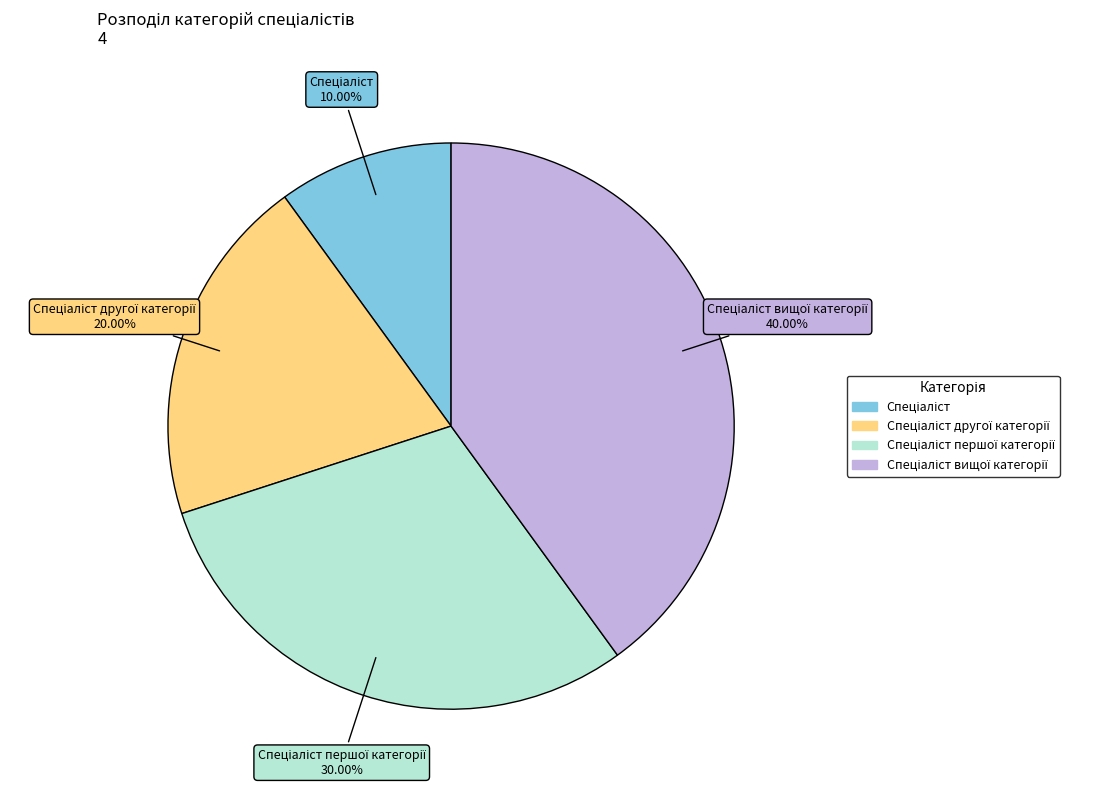

Is there any slice that represents more than half of the pie?

No